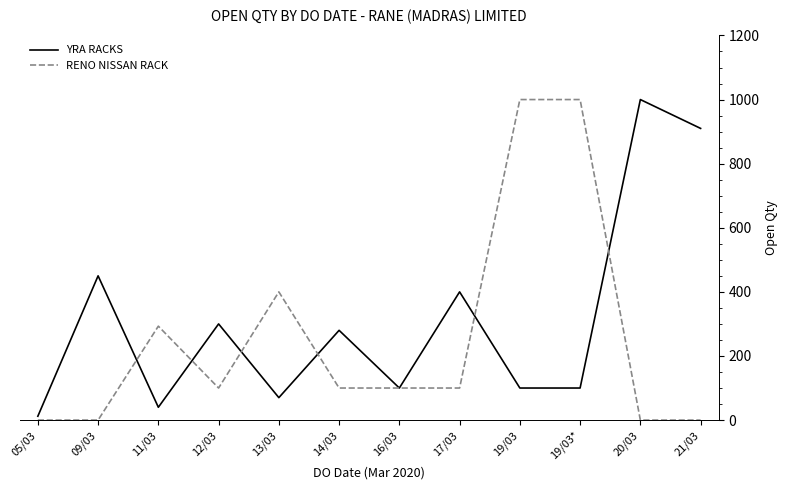

What is the maximum value shown in the chart?

1000